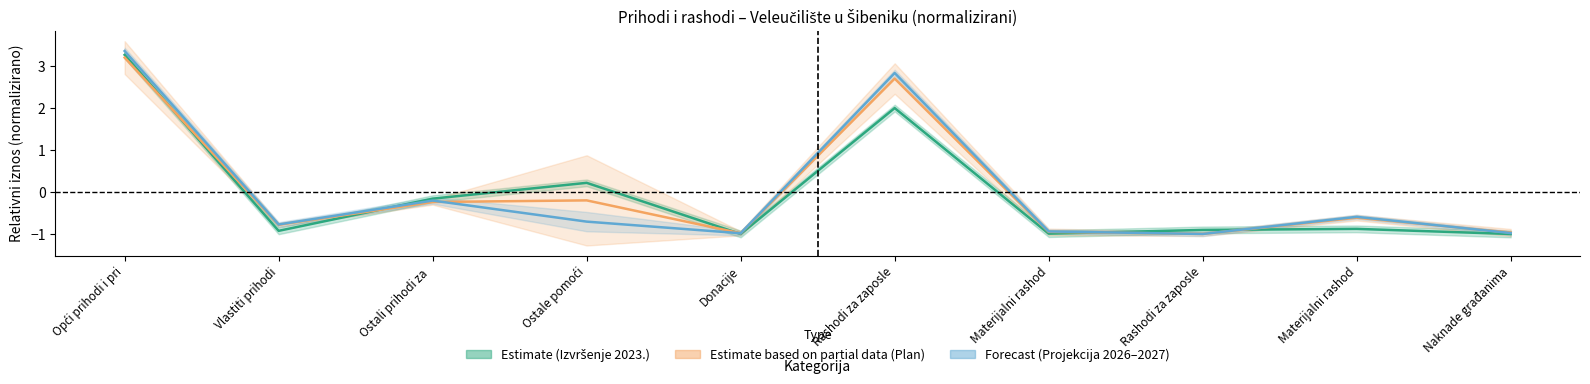

Which category has the highest value across all series?

Opći prihodi i pri